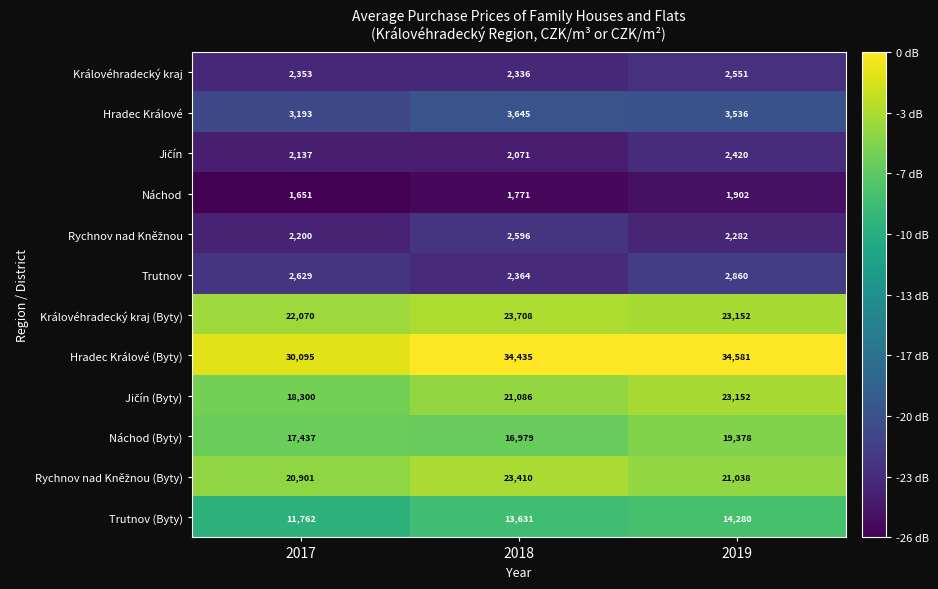

What is the difference between the second highest and minimum values in the Trutnov (Byty) series?

1869